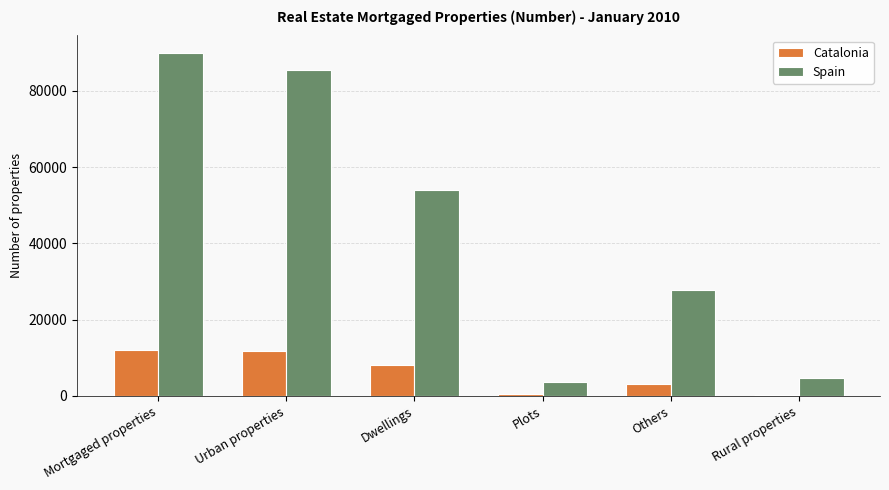

Is the value of Spain at Plots greater than the value of Catalonia at Rural properties?

Yes